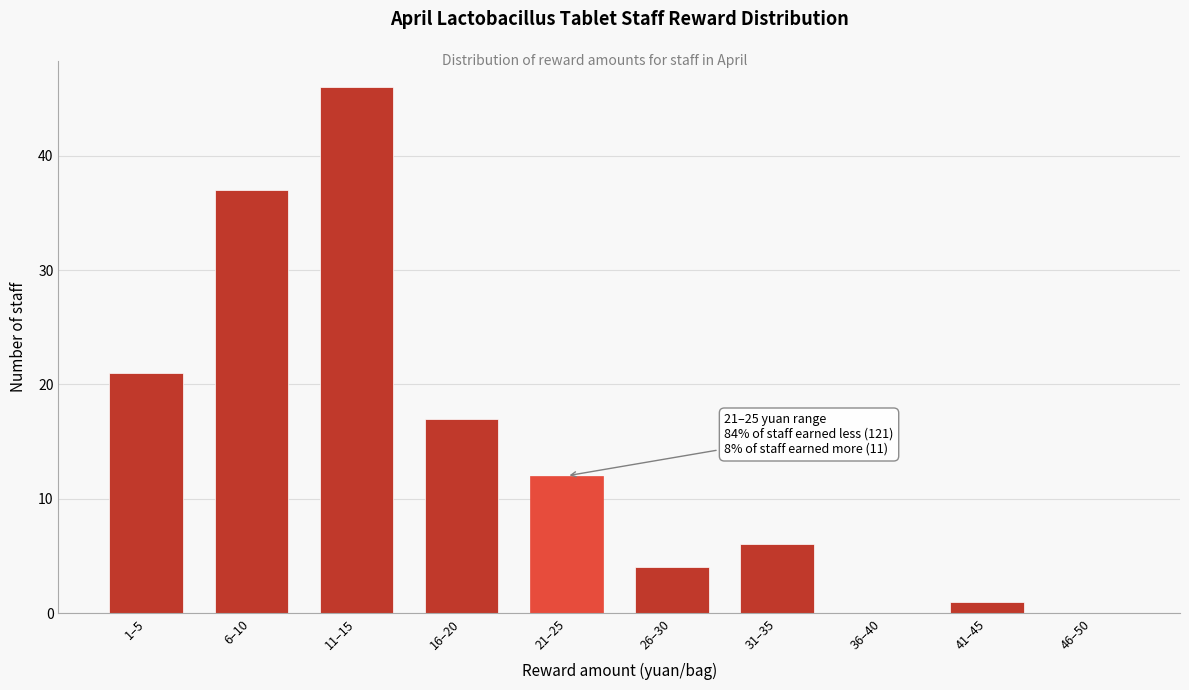

Reading right to left, list all the values displayed in this chart.

46–50=0	41–45=1	36–40=0	31–35=6	26–30=4	21–25=12	16–20=17	11–15=46	6–10=37	1–5=21